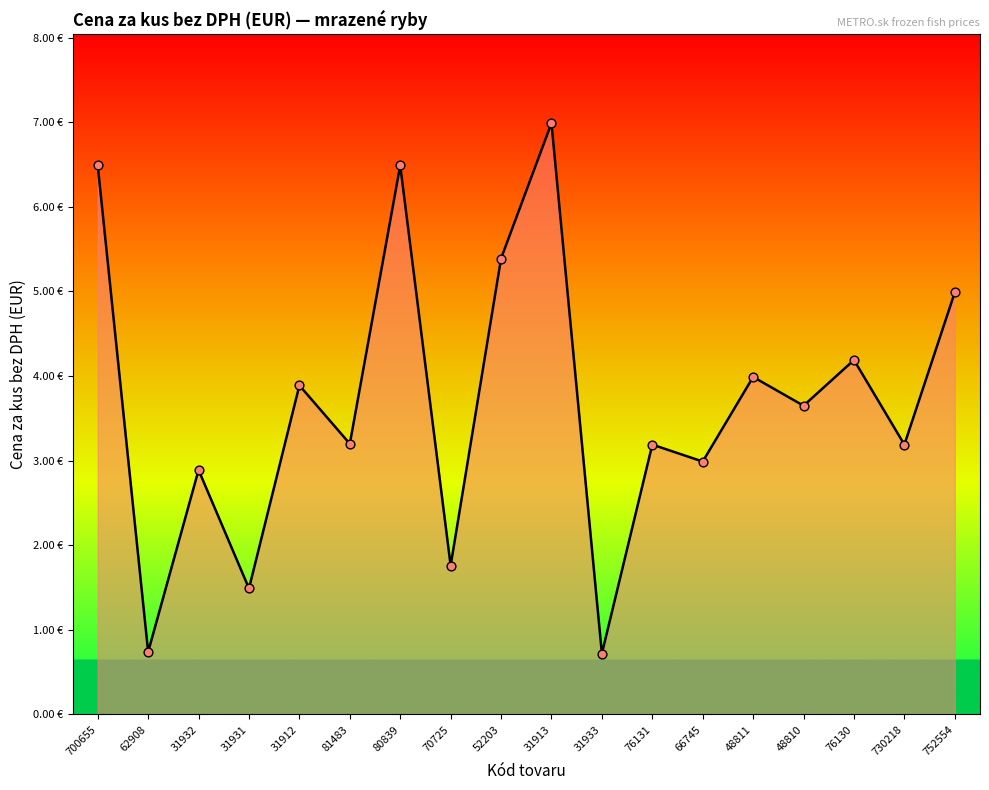

What is the ratio of the value at 70725 to the value at 76130?

0.4